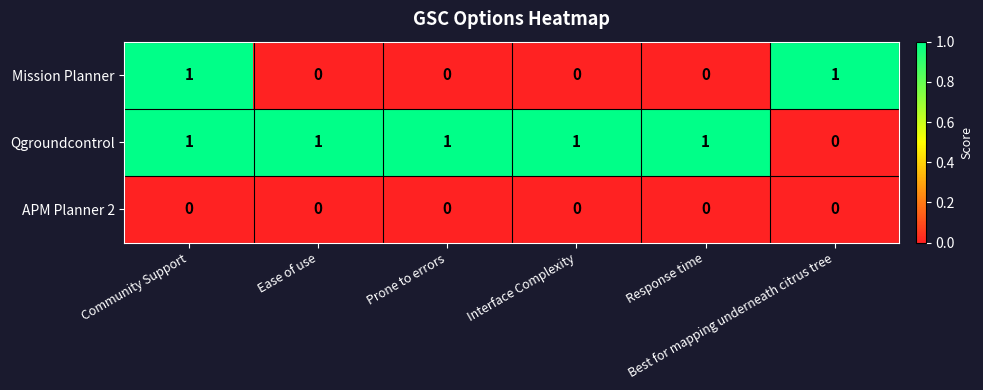

At how many categories does at least one series exceed 0?

6